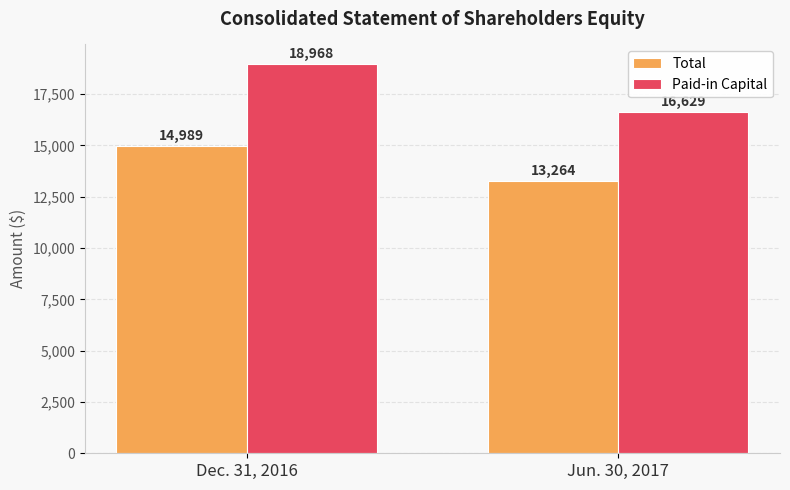

True or false: Paid-in Capital has a value of 16629 at Jun. 30, 2017.

True